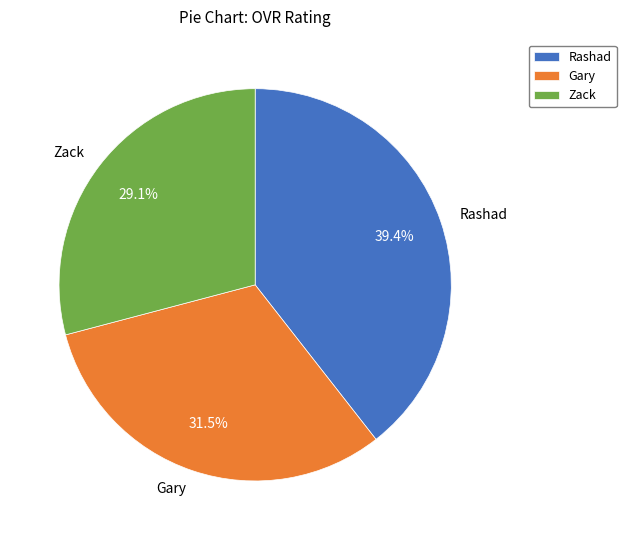

How many slices are in this pie chart?

3